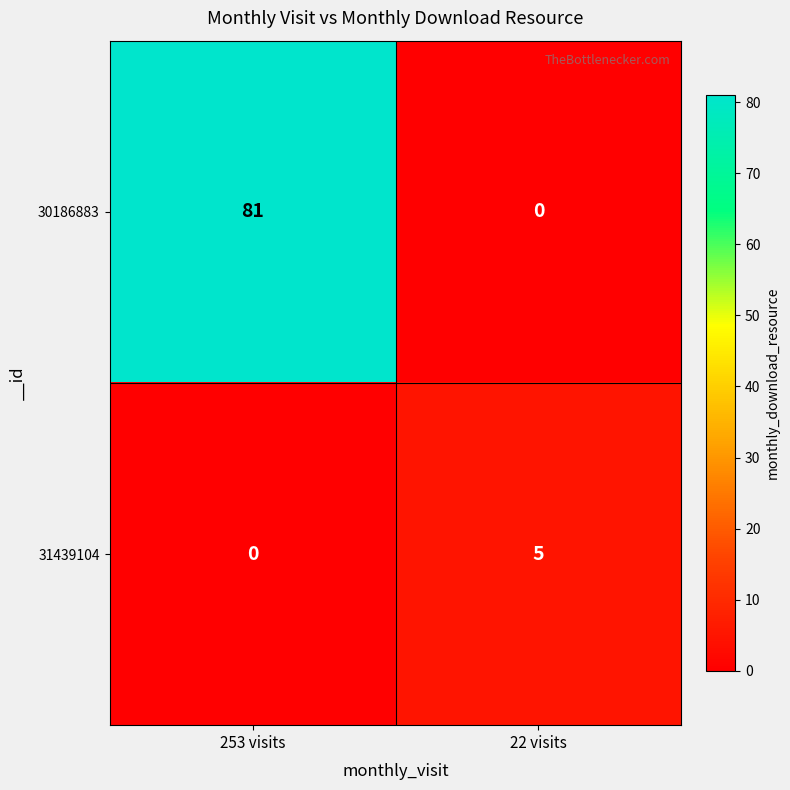

The 30186883 series shows 41 at 253 visits. True or false?

False